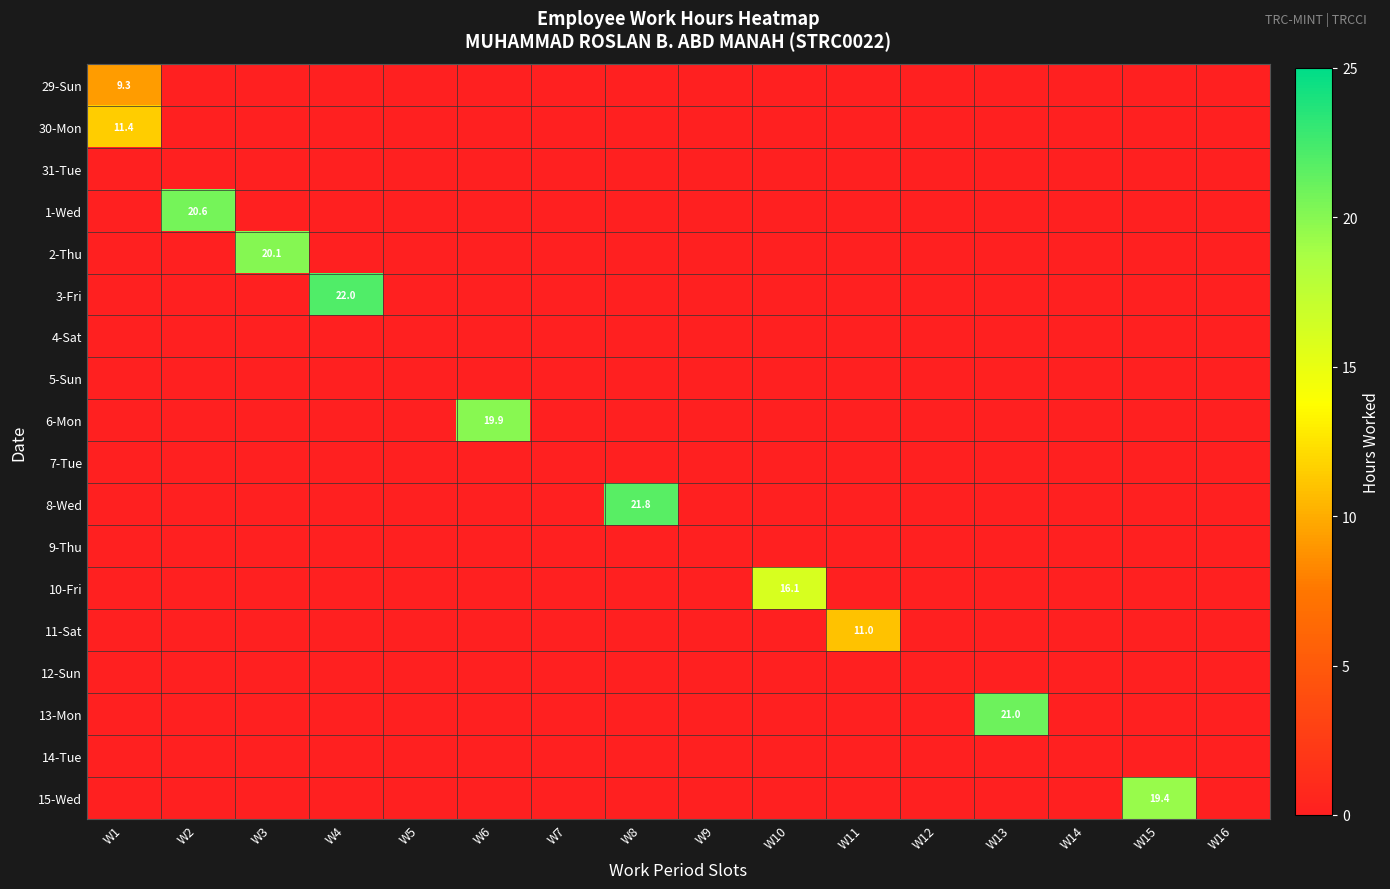

At which category is the sum across all series the highest?

W4